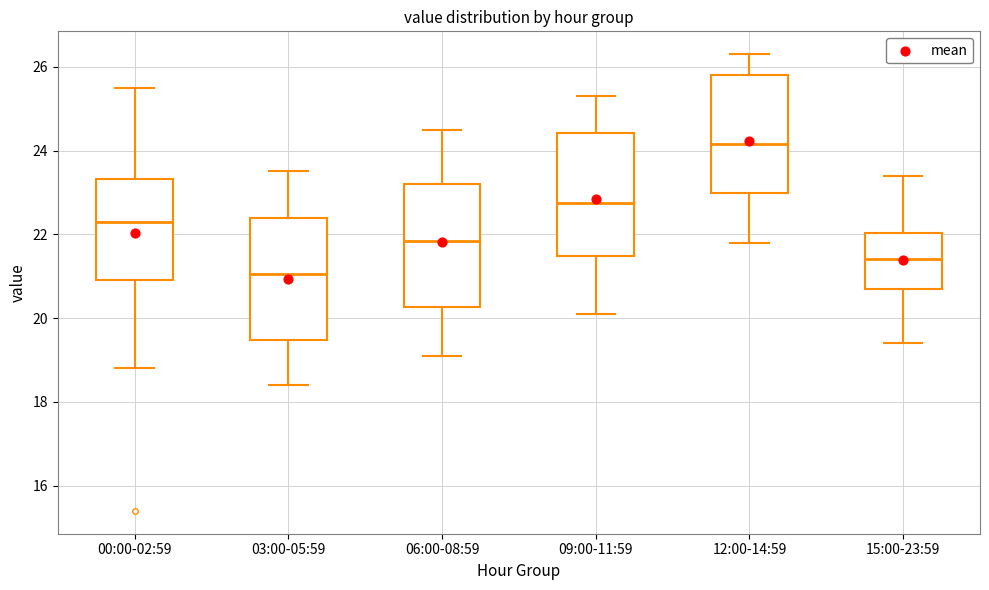

Where is the upper edge of the box for 15:00-23:59 on the y-axis? The values are not printed on the chart, so give them approximately, as read against the axis.

22.0